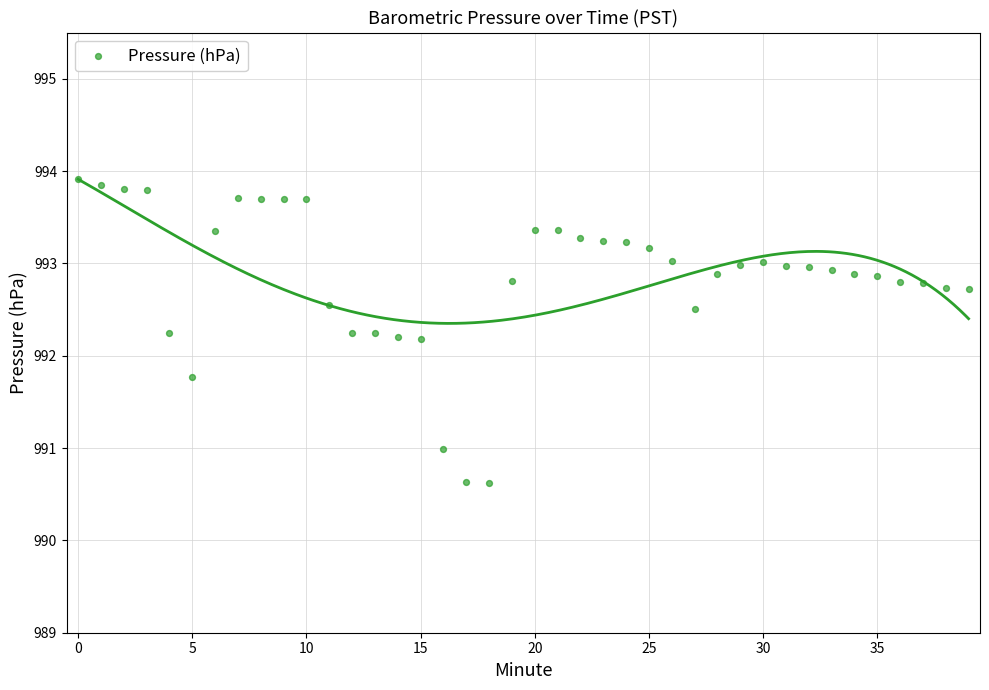

What is the range of Y values (max minus min)?

3.3